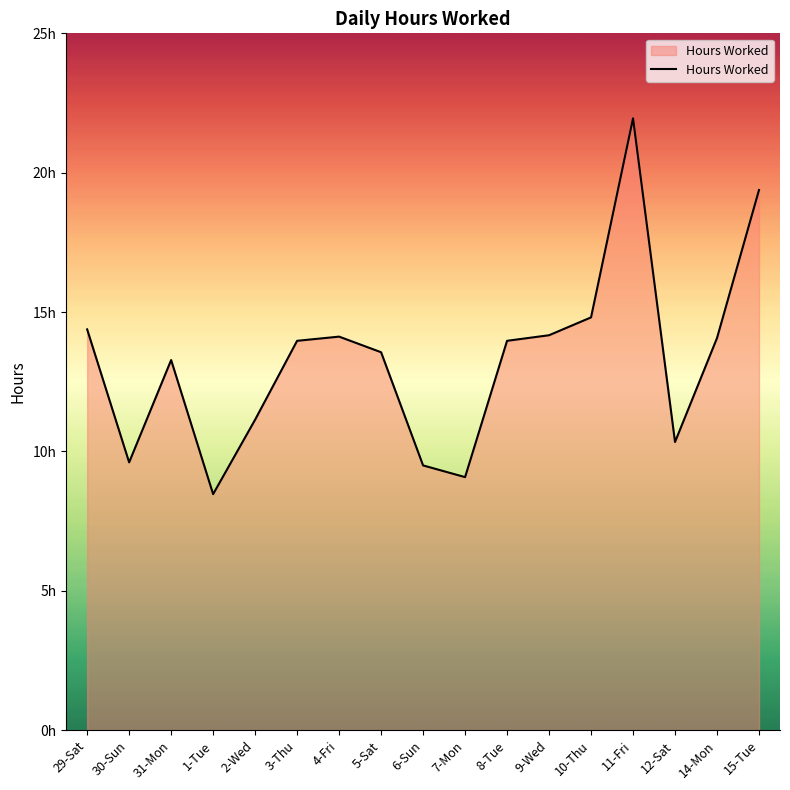

What is the average value?

13.3